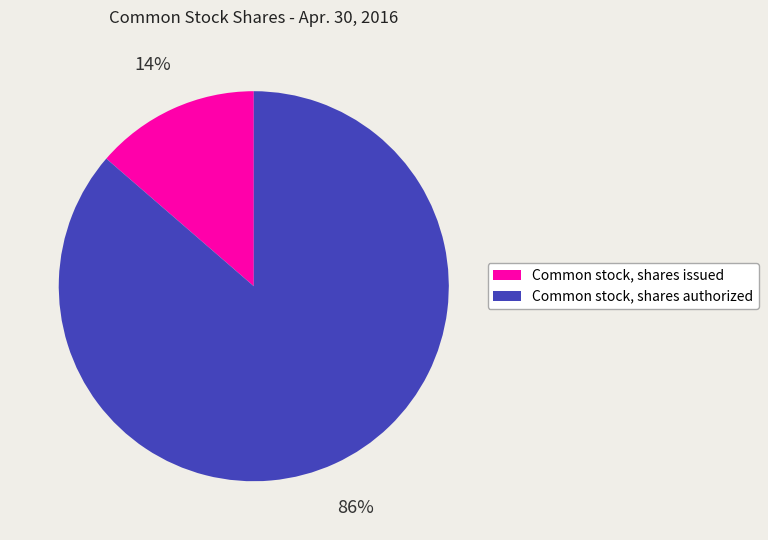

The Common stock, shares authorized slice represents 94% of the pie. True or false?

False